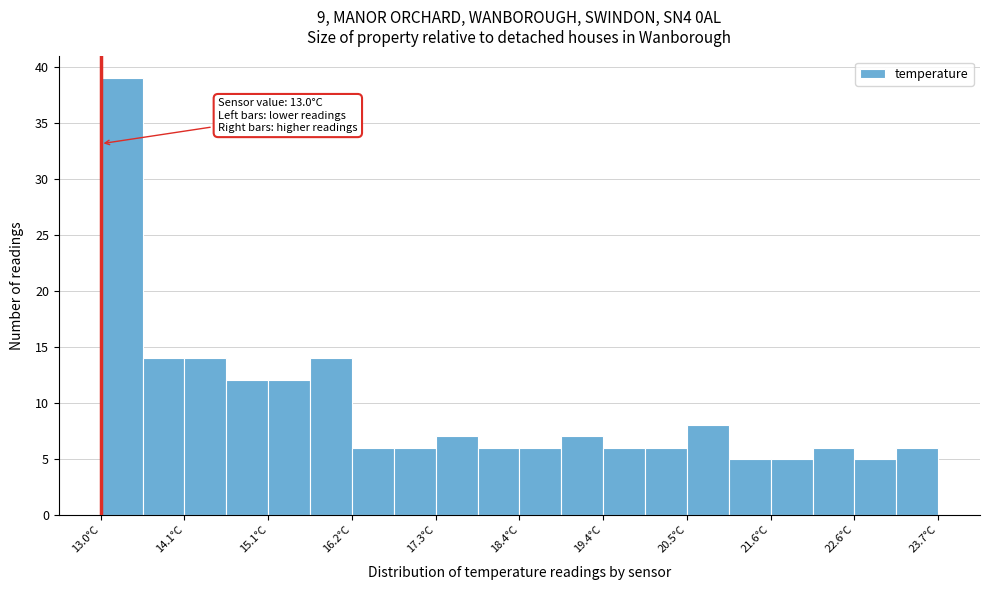

Around what value on the x-axis is the tallest bar? Give the approximate position of its centre, as read against the axis.

13.2